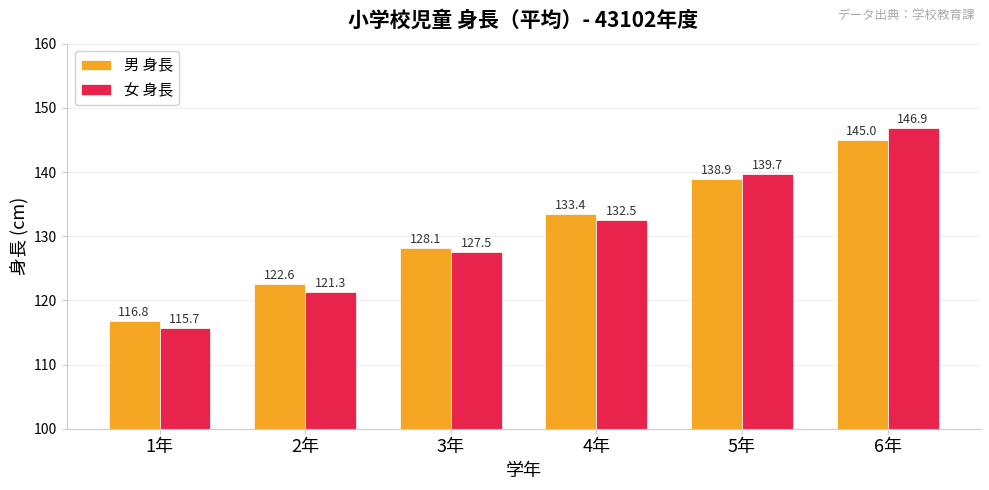

Reading left to right, extract all data points from this chart.

男 身長: 1年=116.8	2年=122.6	3年=128.1	4年=133.4	5年=138.9	6年=145.0
女 身長: 1年=115.7	2年=121.3	3年=127.5	4年=132.5	5年=139.7	6年=146.9